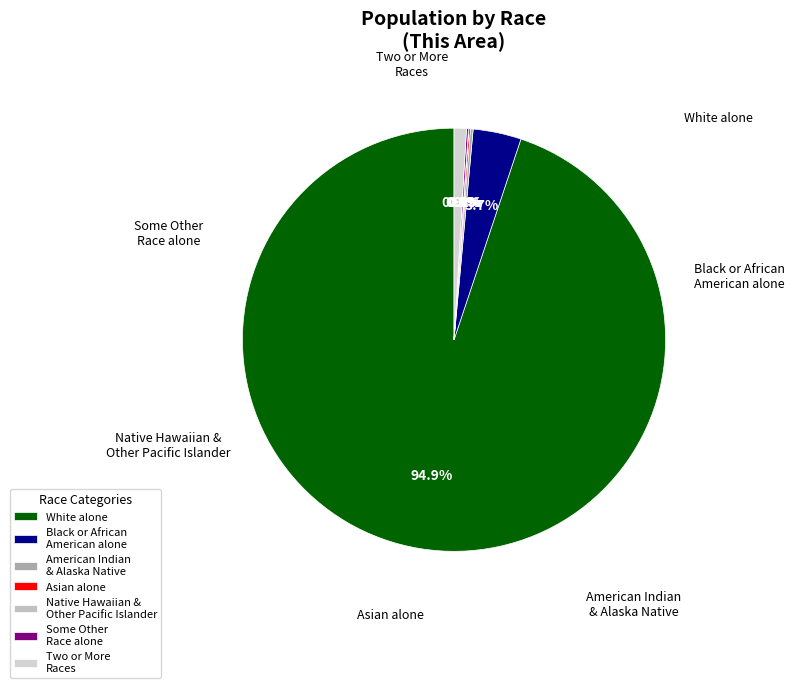

How much of the chart is everything except Two or More Races?

99.1%